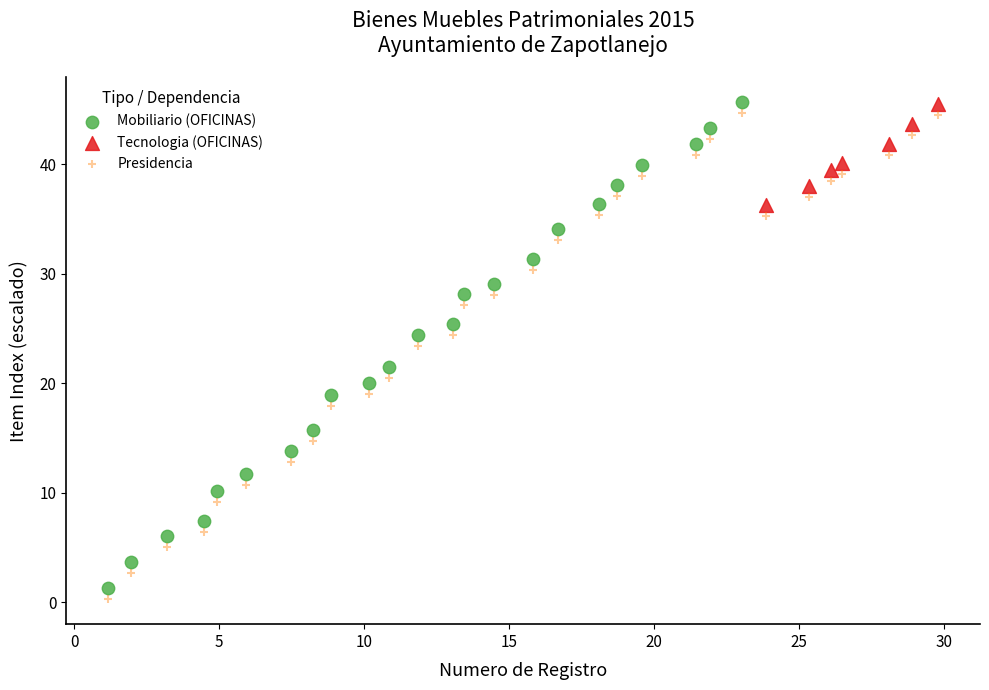

What are all the series names shown in the legend?

Mobiliario (OFICINAS), Tecnologia (OFICINAS), Presidencia